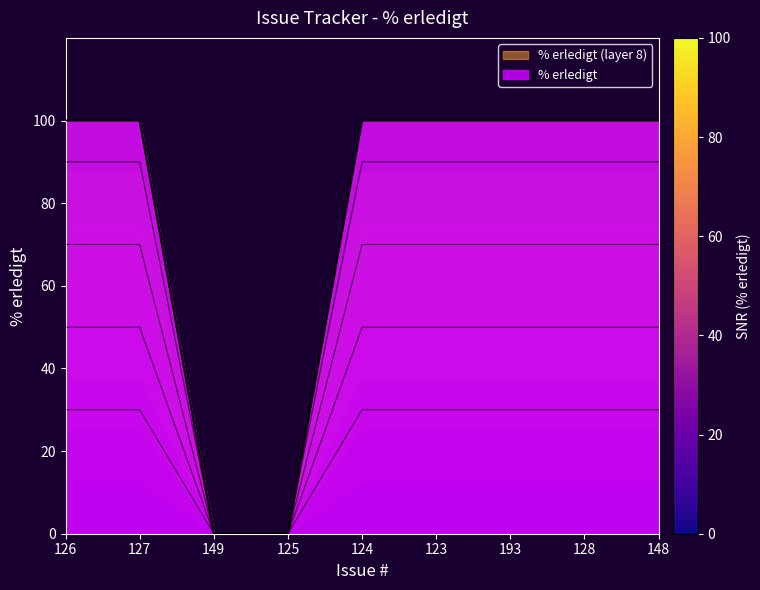

The value at 127 is 100. True or false?

True